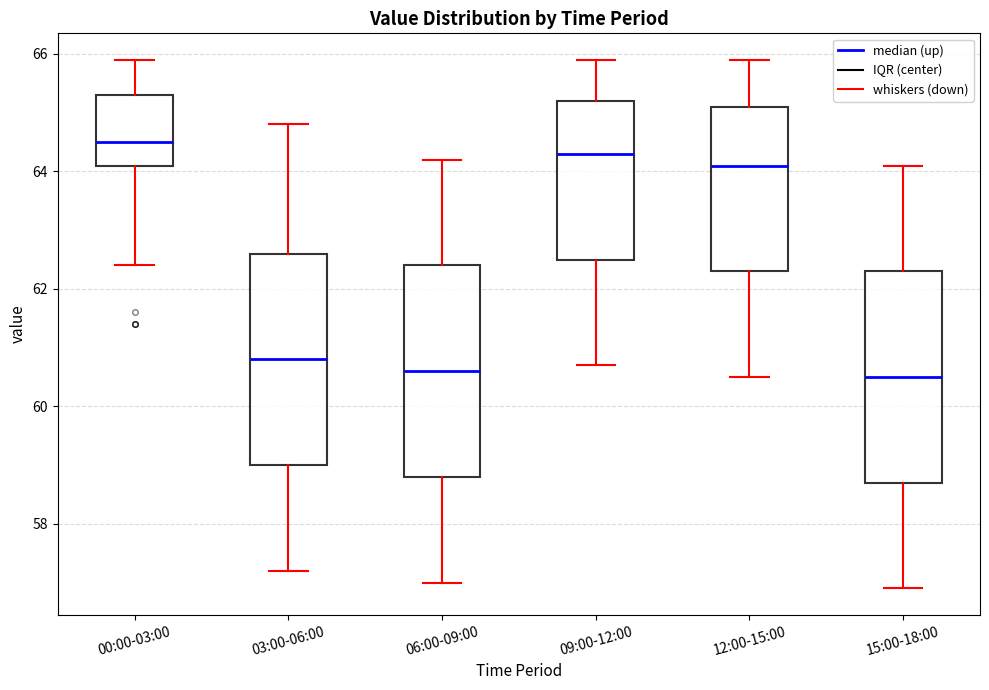

Reading left to right, transcribe this box plot: for each box, give where its median line is, the range the box spans, and where its two whiskers end, as read against the y-axis. The values are not printed on the chart, so give them approximately, as read against the axis.

00:00-03:00: median 64.6, box 64.2 to 65.4, whiskers 62.4 to 66.0
03:00-06:00: median 60.8, box 59.0 to 62.6, whiskers 57.2 to 64.8
06:00-09:00: median 60.6, box 58.8 to 62.4, whiskers 57.0 to 64.2
09:00-12:00: median 64.4, box 62.6 to 65.2, whiskers 60.8 to 66.0
12:00-15:00: median 64.2, box 62.4 to 65.2, whiskers 60.6 to 66.0
15:00-18:00: median 60.6, box 58.8 to 62.4, whiskers 57.0 to 64.2